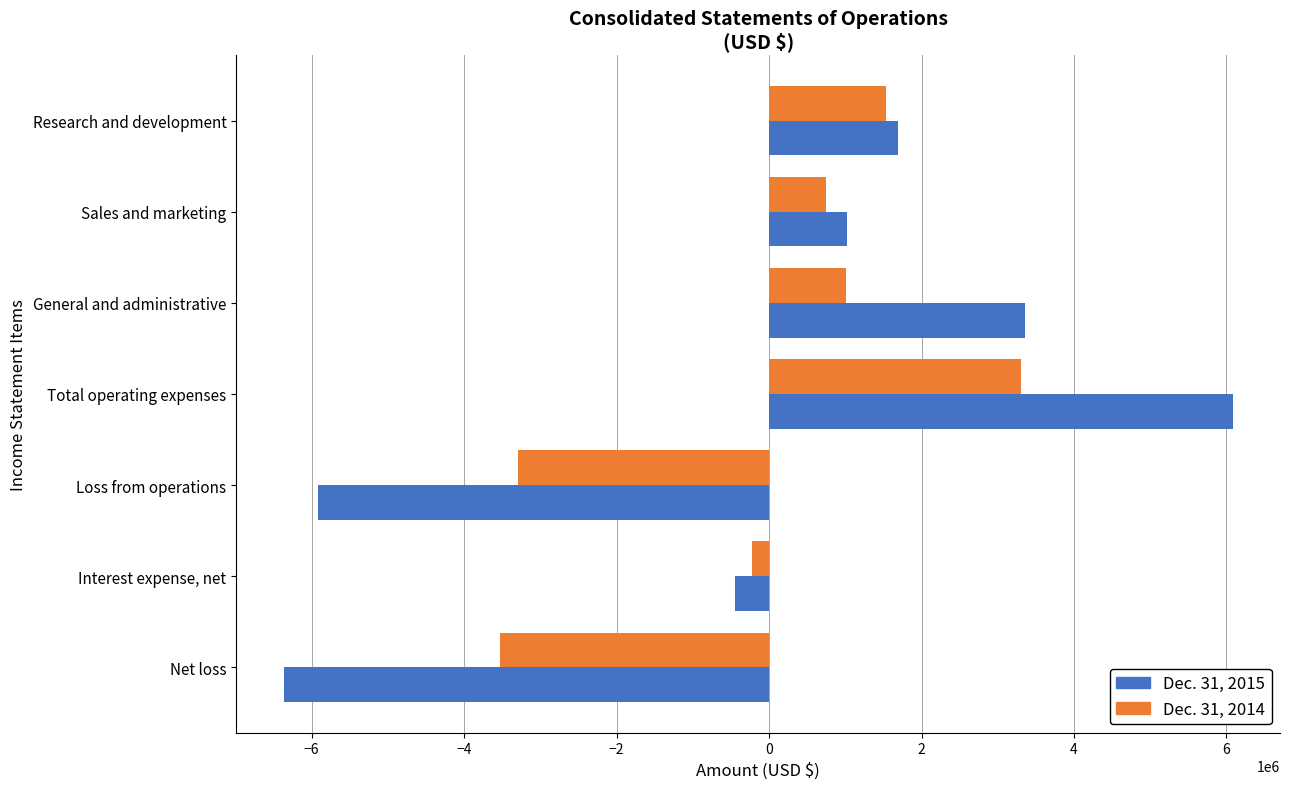

What is the approximate value of Dec. 31, 2014 at Net loss?

-3528388